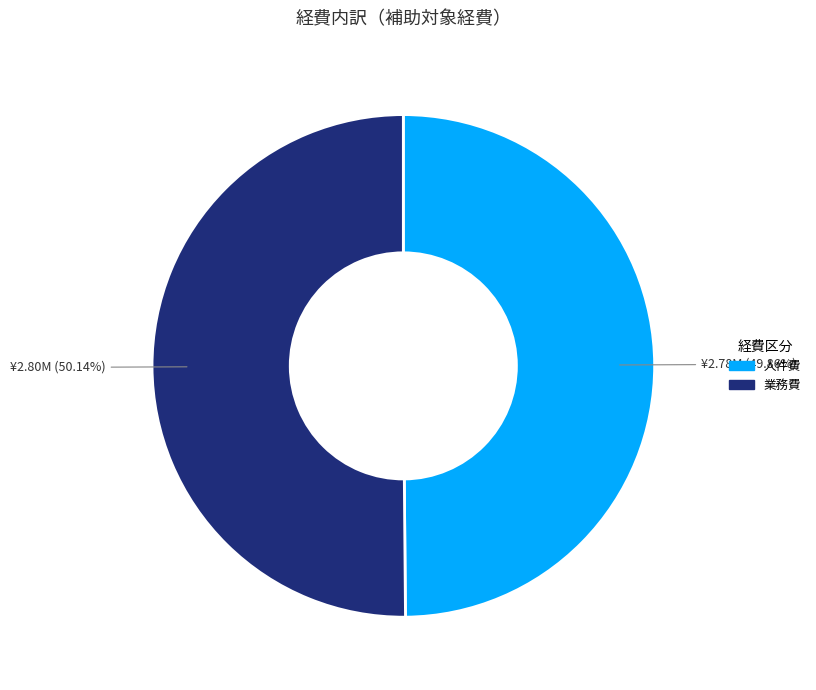

Is there any slice that represents more than half of the pie?

Yes